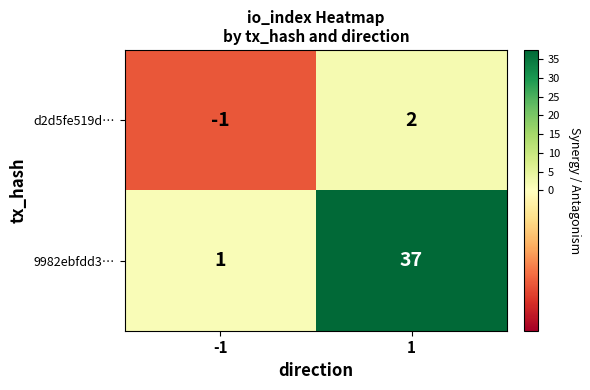

Read the 9982ebfdd3… value at 1.

37